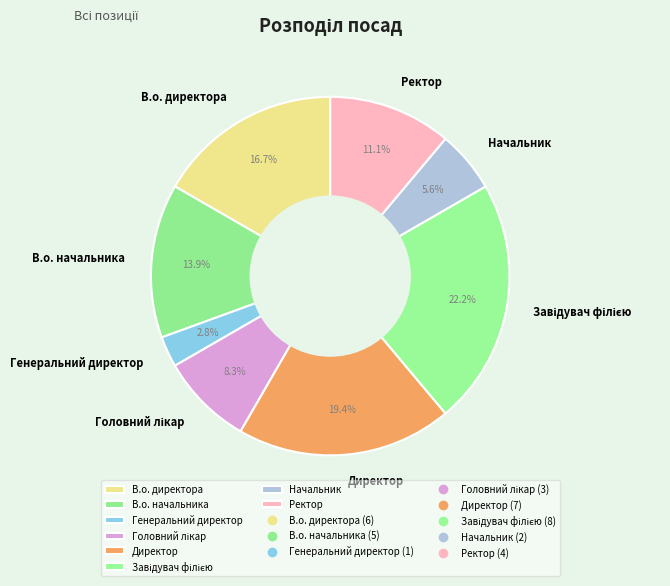

To the nearest percent, what is the difference between the largest and smallest slice percentages?

19%